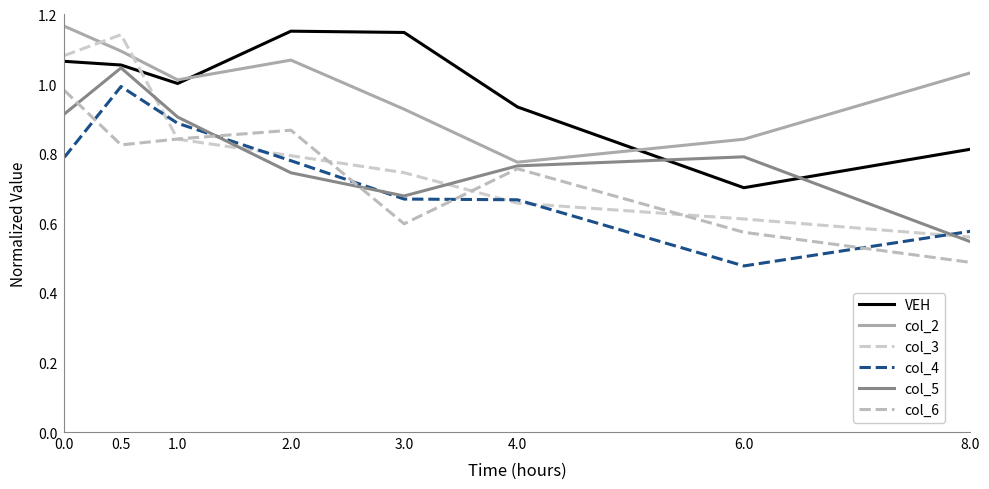

Reading left to right, what are all the values shown in this chart?

VEH: 1.1	1.1	1.0	1.2	1.1	0.9	0.7	0.8
col_2: 1.2	1.1	1.0	1.1	0.9	0.8	0.8	1.0
col_3: 1.1	1.1	0.8	0.8	0.7	0.7	0.6	0.6
col_4: 0.8	1.0	0.9	0.8	0.7	0.7	0.5	0.6
col_5: 0.9	1.0	0.9	0.7	0.7	0.8	0.8	0.5
col_6: 1.0	0.8	0.8	0.9	0.6	0.8	0.6	0.5